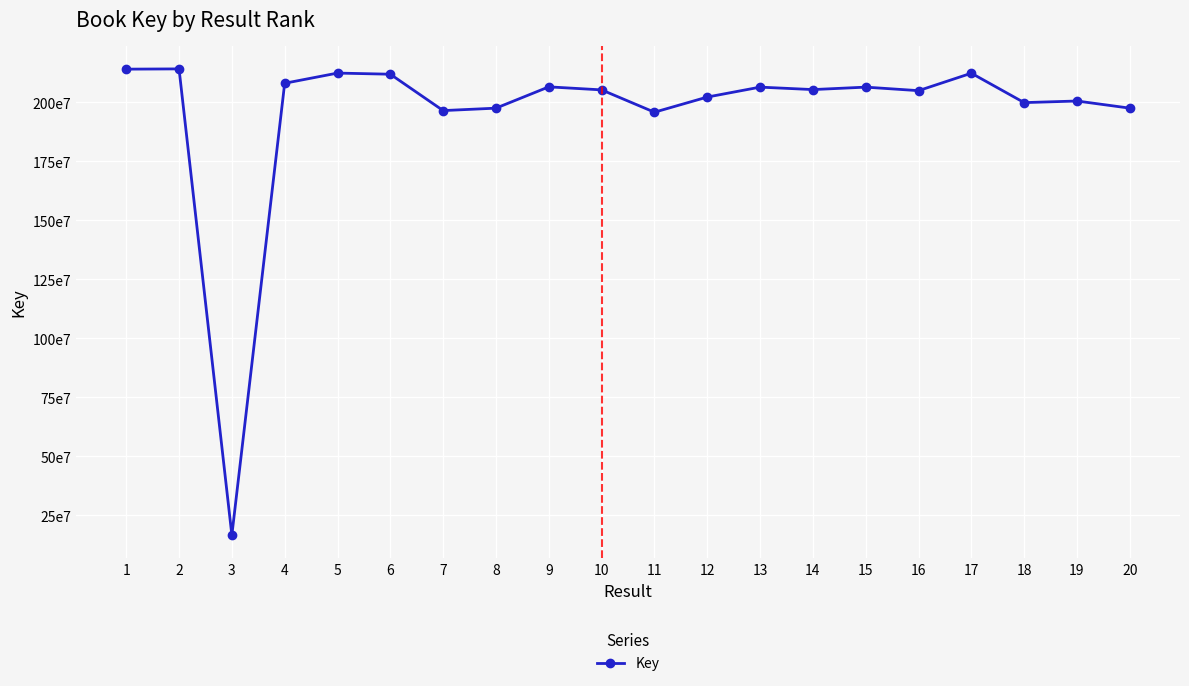

Is this an area chart (filled region under the line)?

No